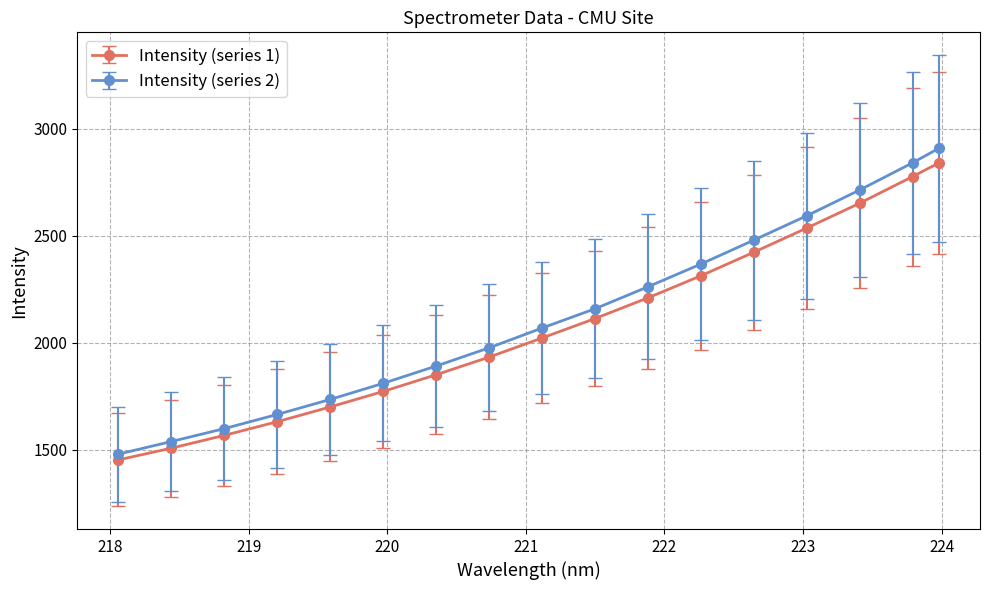

Is this an area chart (filled region under the line)?

No